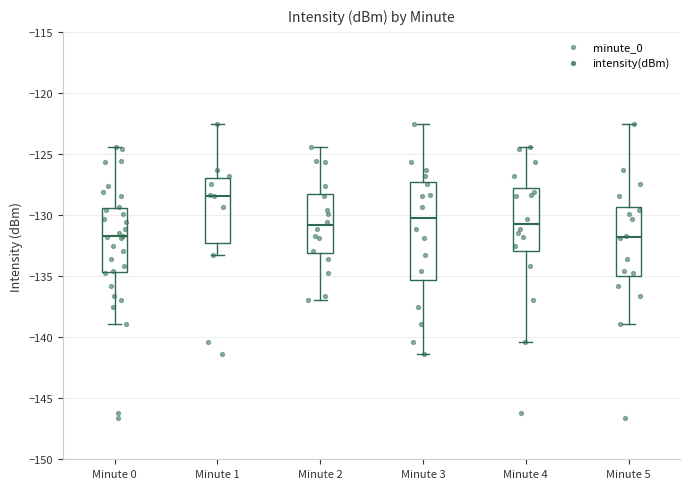

Reading left to right, read every box against the y-axis: the position of its median line, the range the box covers, and the ends of its whiskers. The values are not printed on the chart, so give them approximately, as read against the axis.

Minute 0: median -132.0, box -134.5 to -129.5, whiskers -139.0 to -124.5
Minute 1: median -128.5, box -132.5 to -127.0, whiskers -133.0 to -122.5
Minute 2: median -131.0, box -133.0 to -128.5, whiskers -137.0 to -124.5
Minute 3: median -130.0, box -135.5 to -127.5, whiskers -141.5 to -122.5
Minute 4: median -130.5, box -133.0 to -128.0, whiskers -140.5 to -124.5
Minute 5: median -132.0, box -135.0 to -129.5, whiskers -139.0 to -122.5